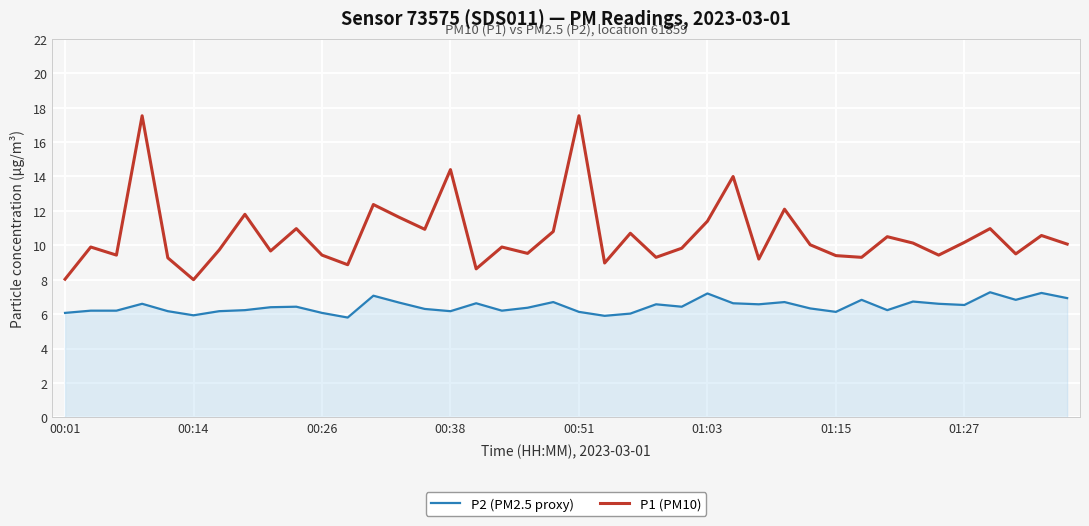

List the series in order of their peak value, lowest first.

P2 (PM2.5 proxy), P1 (PM10)